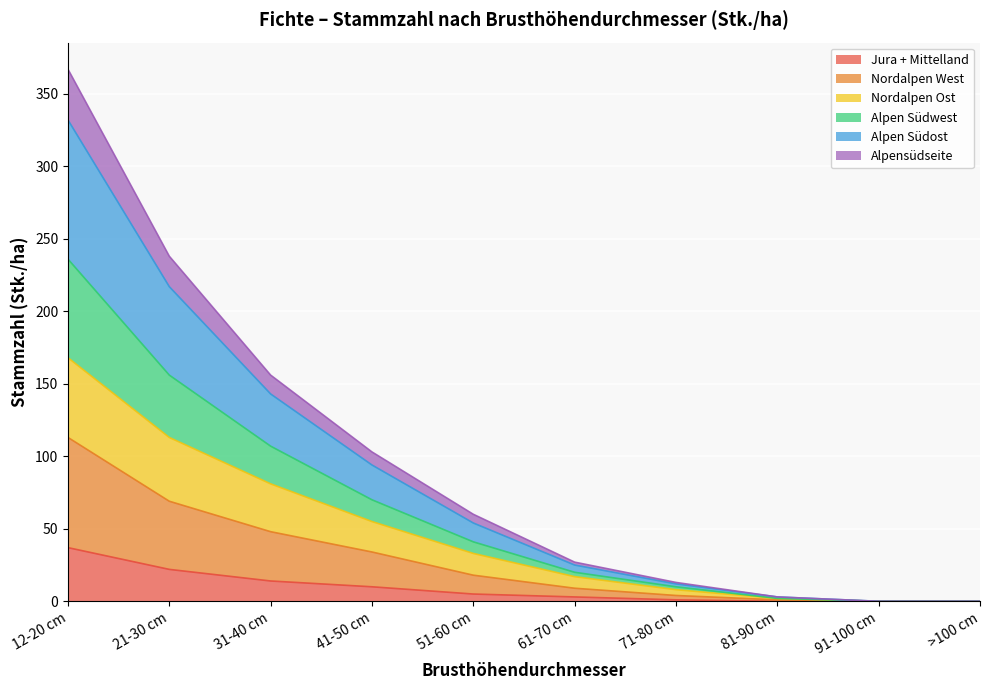

Does the chart display data point markers on the line(s)?

No